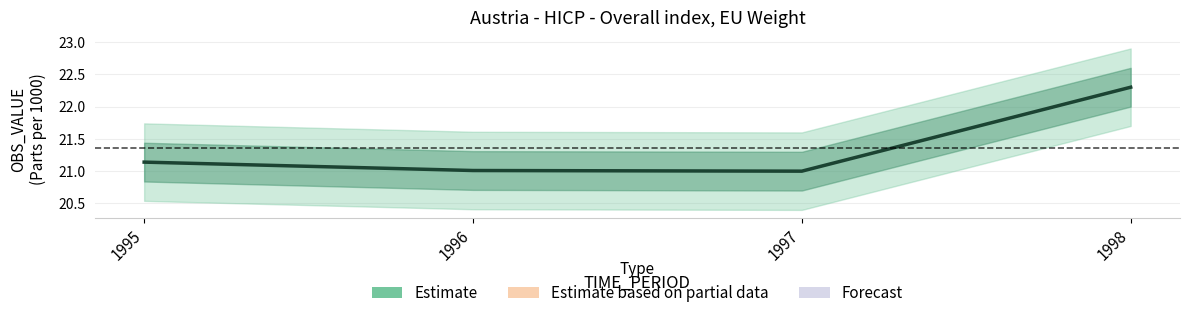

Where is the first local minimum?

1997